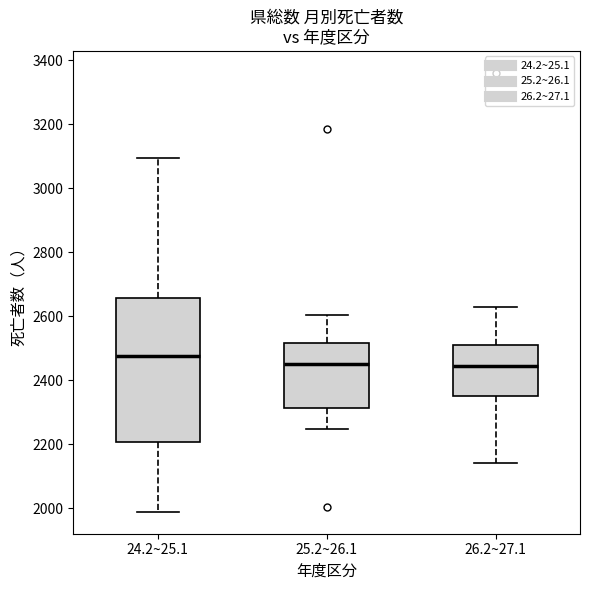

Reading left to right, read every box against the y-axis: the position of its median line, the range the box covers, and the ends of its whiskers. The values are not printed on the chart, so give them approximately, as read against the axis.

24.2~25.1: median 2480, box 2200 to 2660, whiskers 1980 to 3100
25.2~26.1: median 2460, box 2320 to 2520, whiskers 2240 to 2600
26.2~27.1: median 2440, box 2340 to 2500, whiskers 2140 to 2620